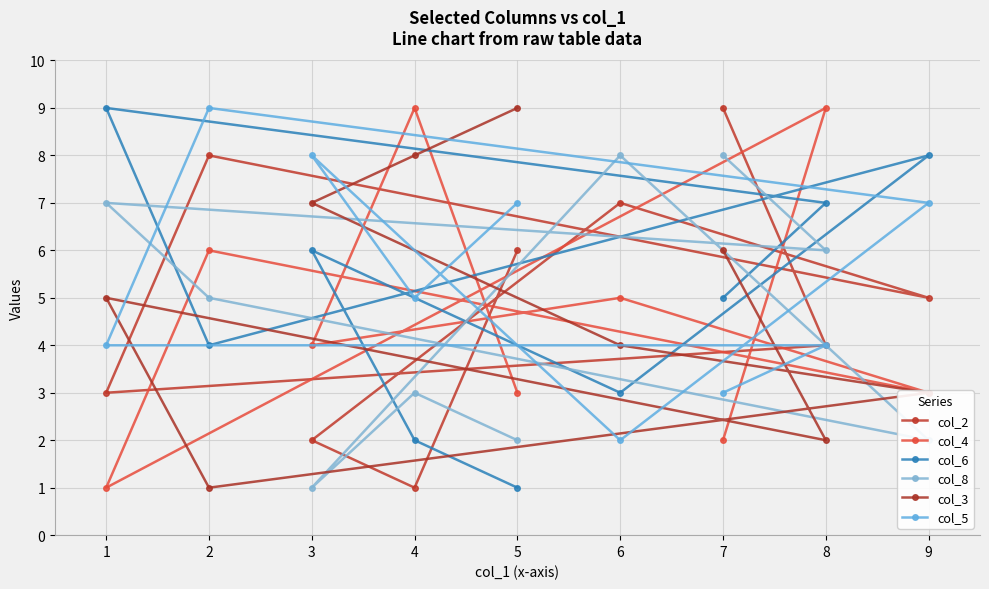

What is the value of the col_4 point at the 4th from the left?

9